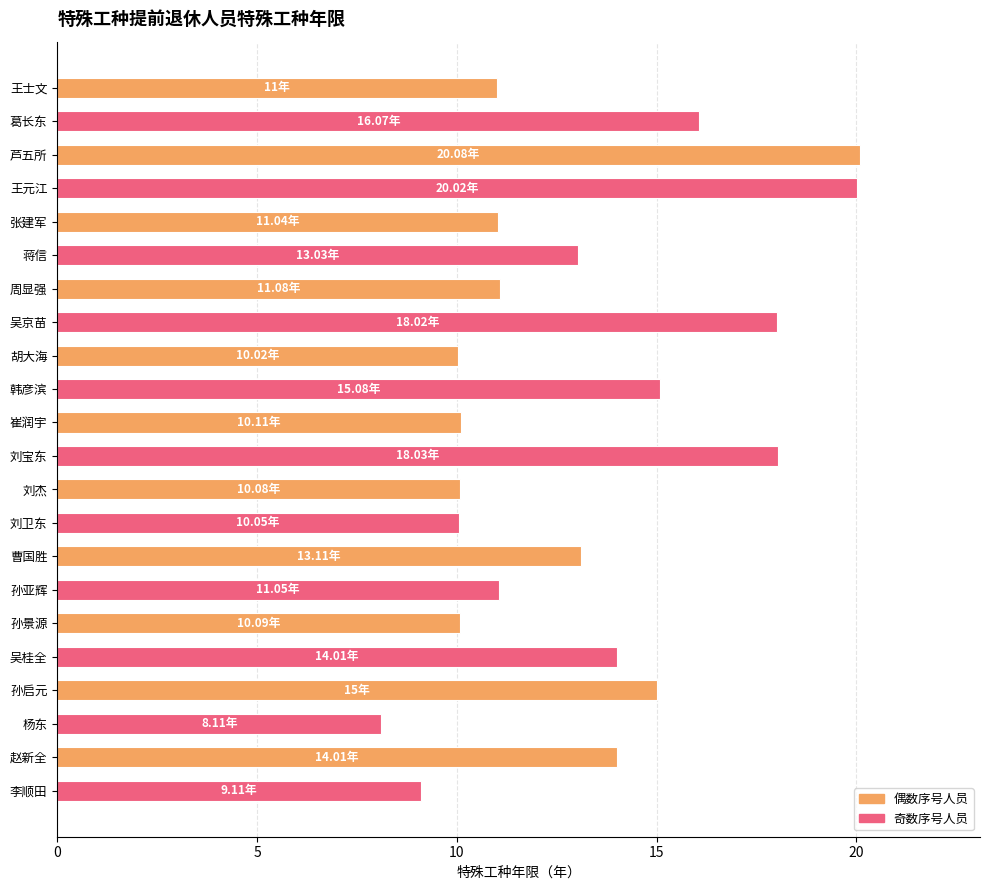

What is the label of the 1st bar from the top?

王士文